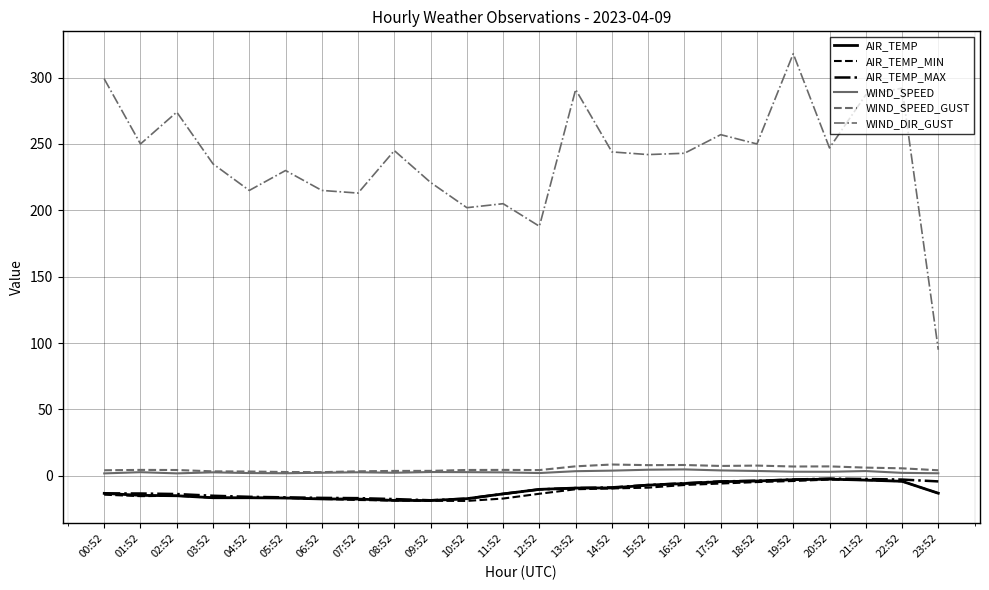

True or false: AIR_TEMP and WIND_SPEED_GUST cross at least once.

False